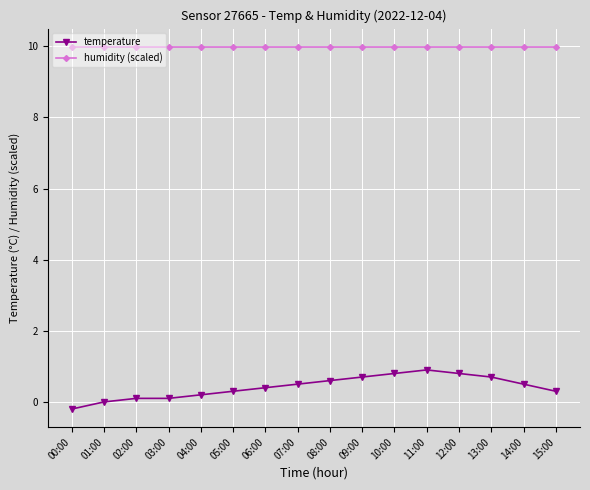

How many data points does each series have?

16